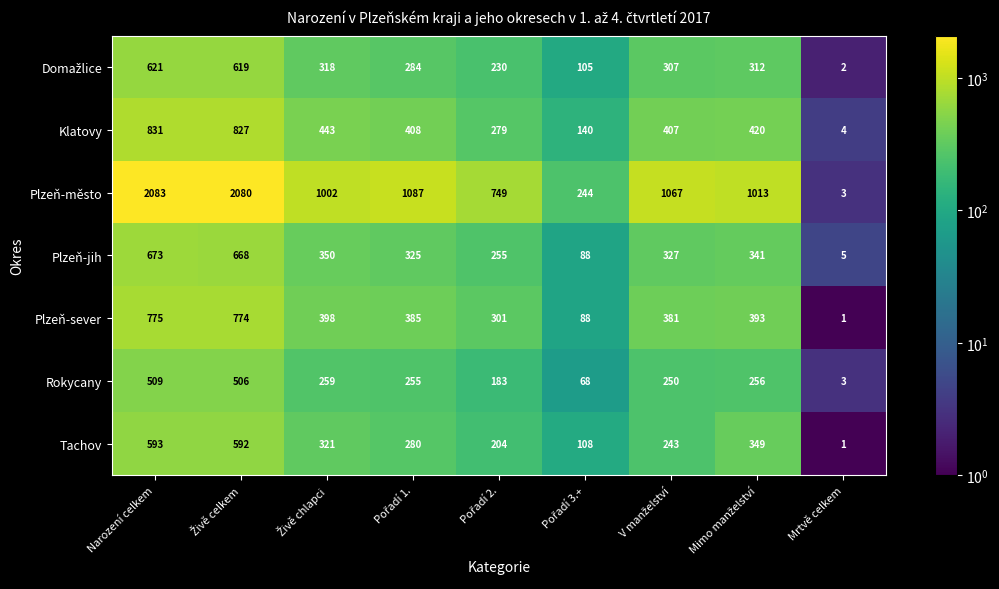

What is the total value across all series at Narození celkem?

6085